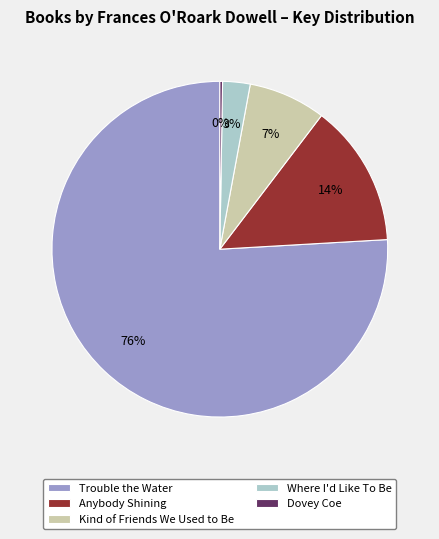

The Trouble the Water slice represents 88% of the pie. True or false?

False